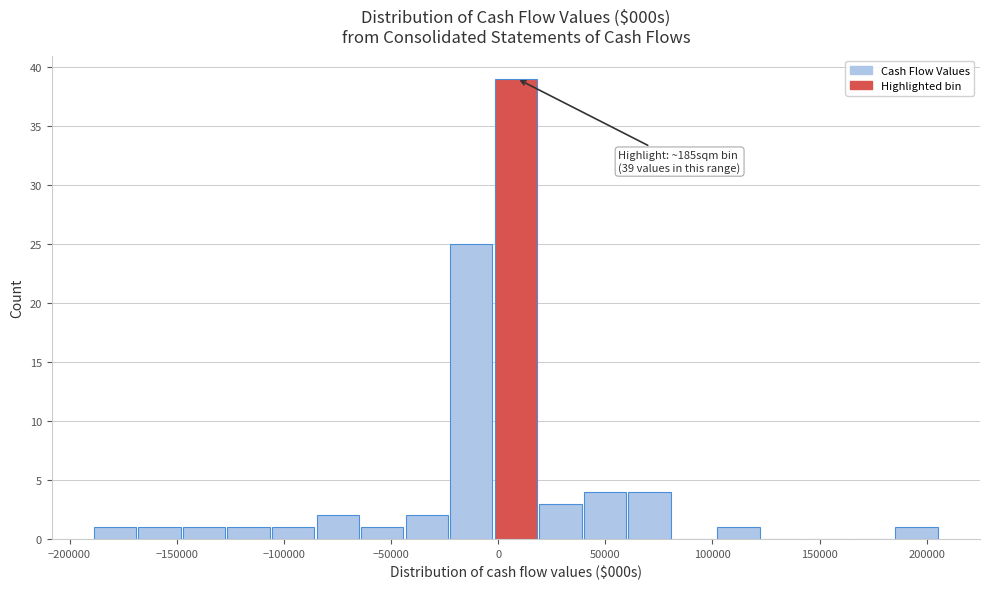

Over which range of the x-axis is the bar tallest?

0 to 20000